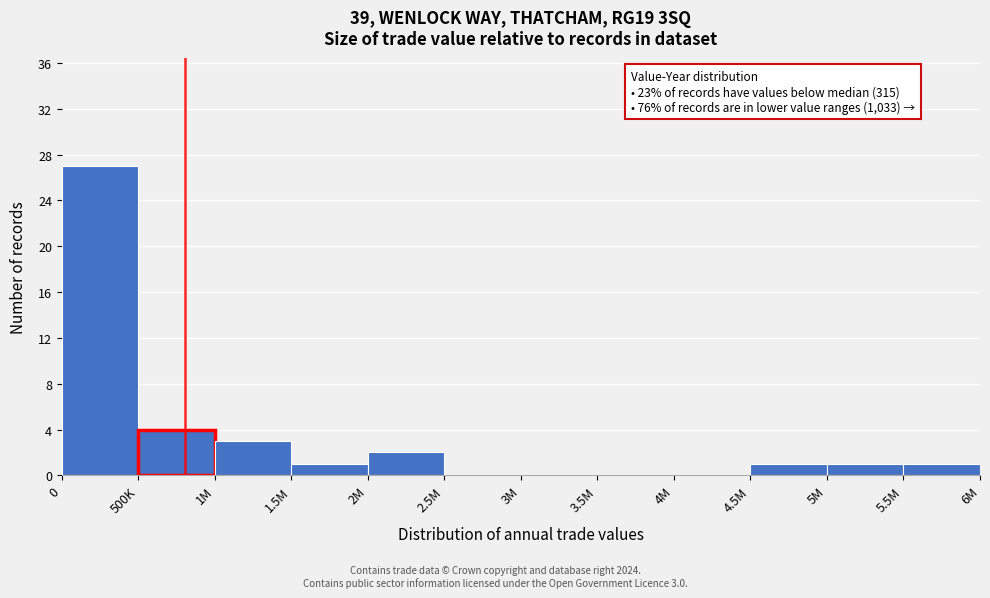

Reading left to right, list all the values displayed in this chart.

0=27	500K=4	1M=3	1.5M=1	2M=2	2.5M=0	3M=0	3.5M=0	4M=0	4.5M=1	5M=1	5.5M=1